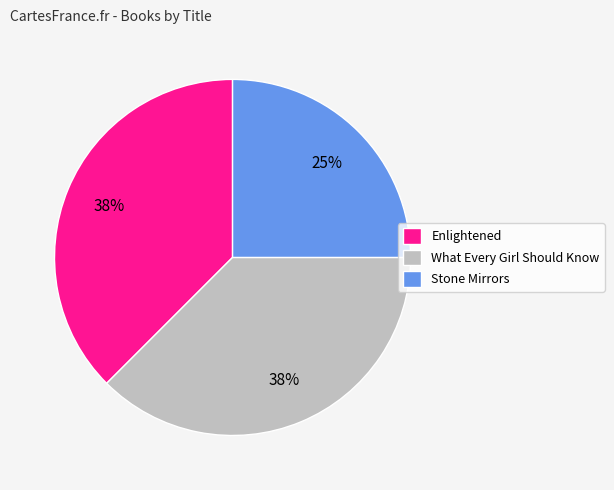

To the nearest percent, what is the combined percentage of What Every Girl Should Know and Enlightened?

75%